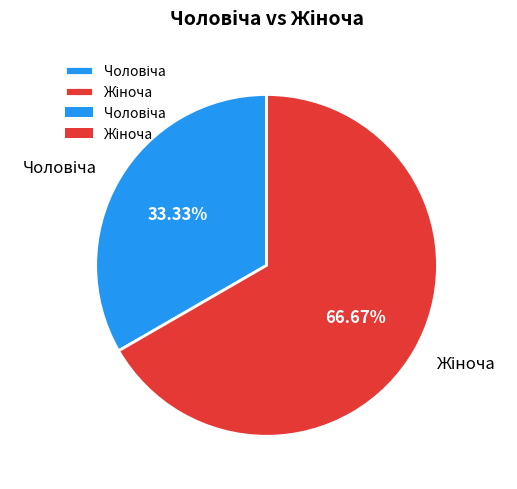

Is there a majority slice in this chart?

Yes